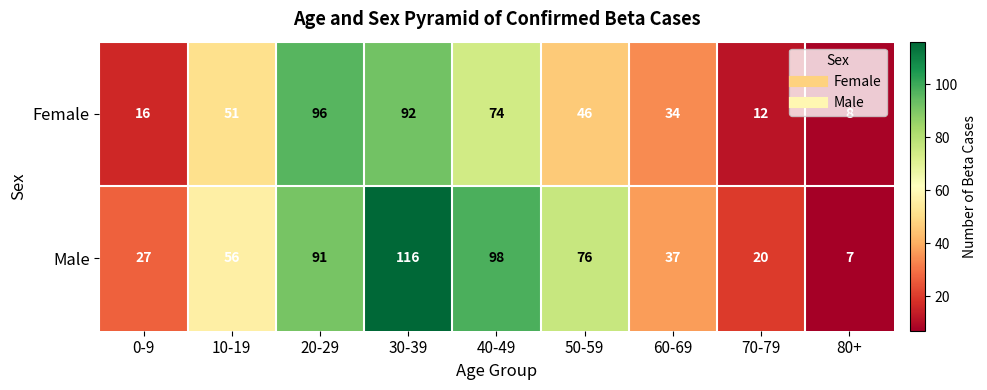

Where does the Female series first go above 46?

10-19